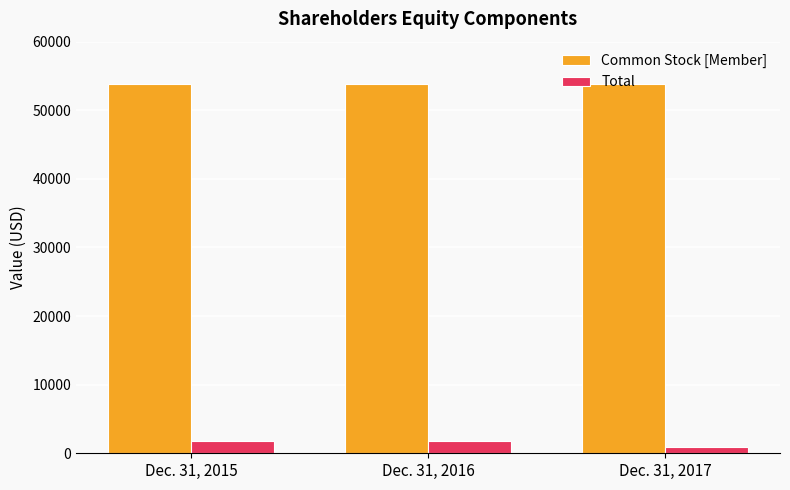

Is the value of Common Stock [Member] at Dec. 31, 2016 greater than the value of Total at Dec. 31, 2015?

Yes